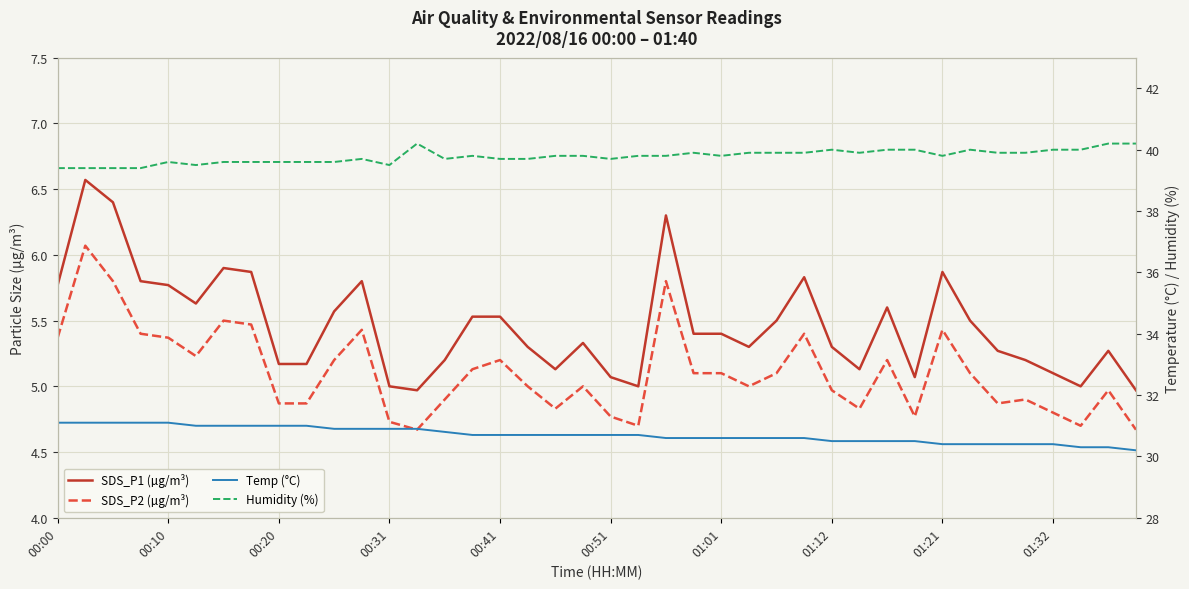

What is the difference between the maximum and minimum values in the SDS_P2 (µg/m³) series?

1.4